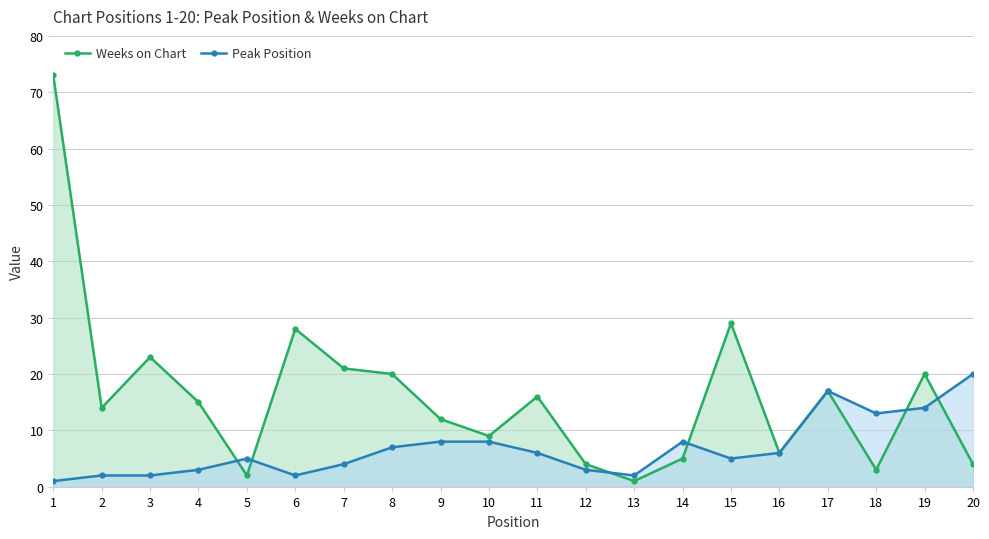

What is the average value of the Weeks on Chart series?

16